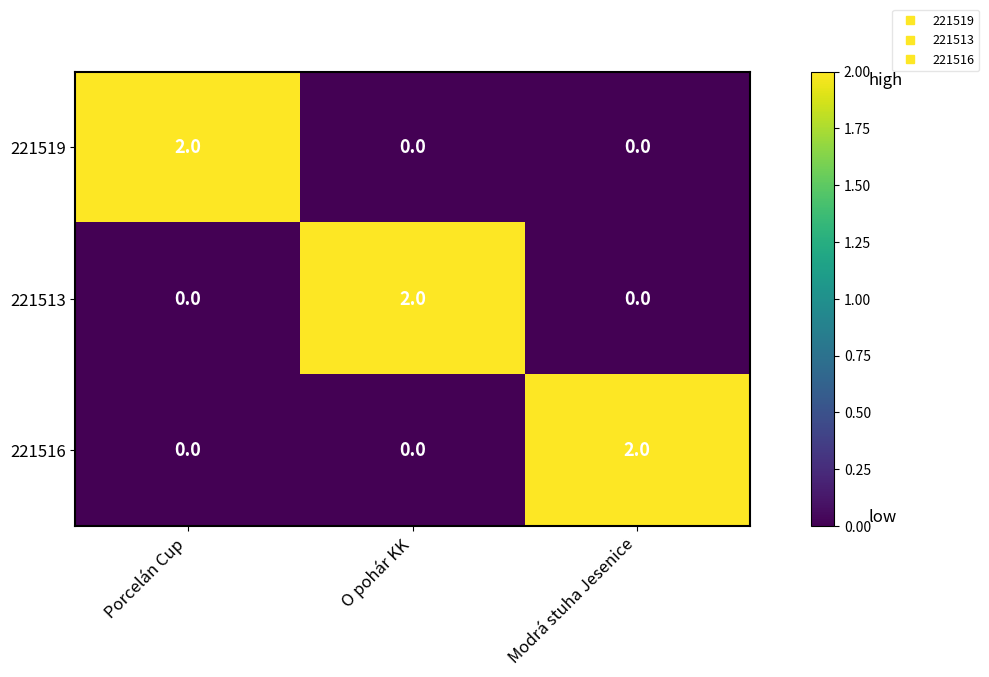

Reading left to right, transcribe all the data shown in this chart.

221519: Porcelán Cup=2	O pohár KK=0	Modrá stuha Jesenice=0
221513: Porcelán Cup=0	O pohár KK=2	Modrá stuha Jesenice=0
221516: Porcelán Cup=0	O pohár KK=0	Modrá stuha Jesenice=2